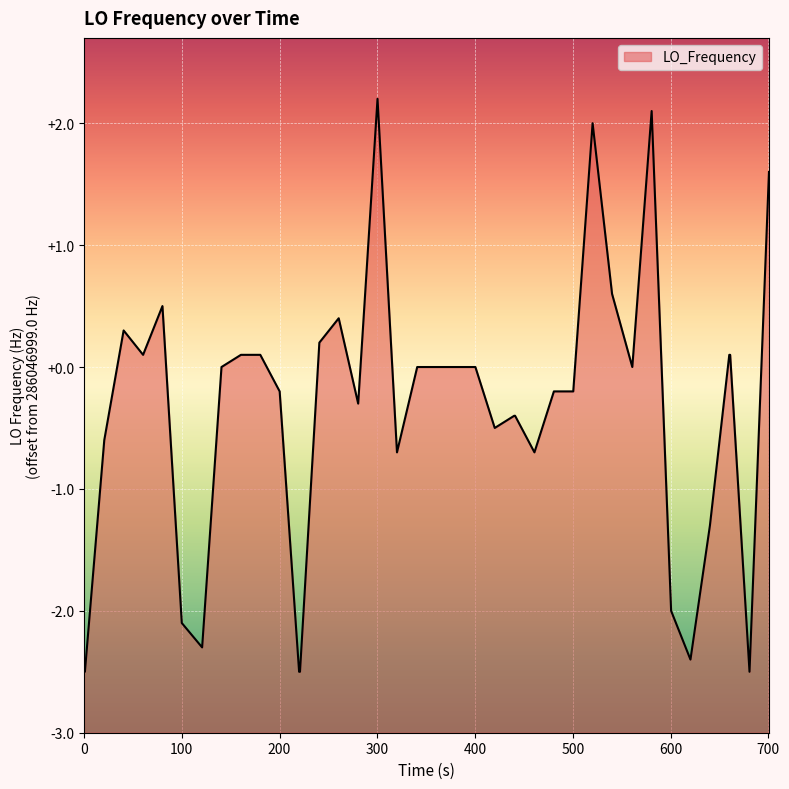

What is the maximum value shown in the chart?

2.2